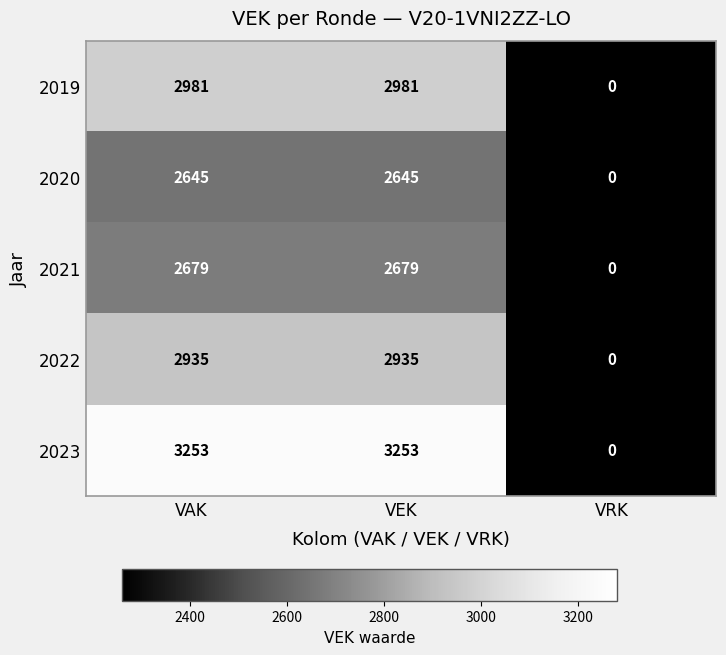

Is it true that 2020 equals 0 at VRK?

True